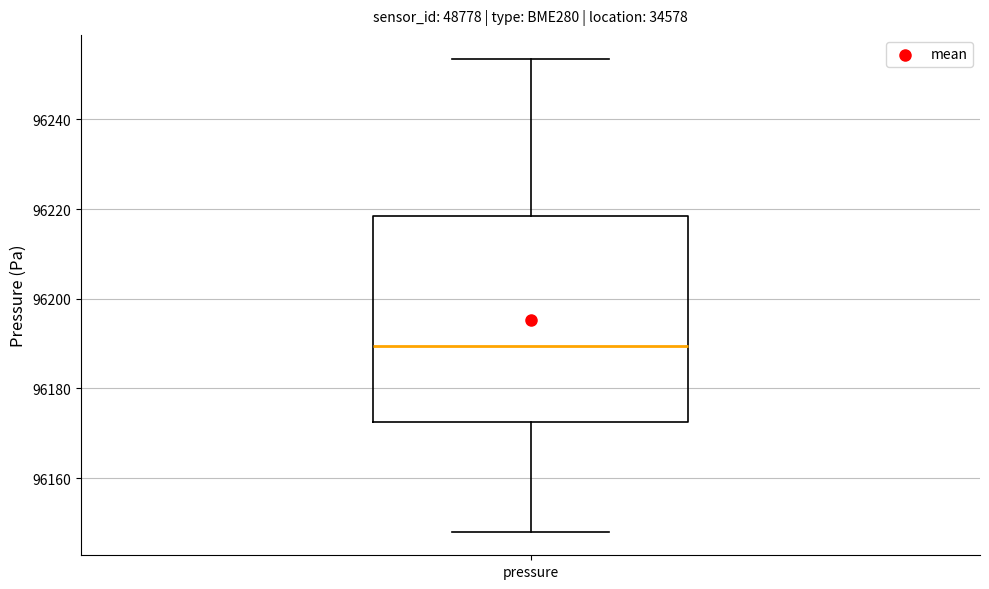

Where is the lower edge of the box for pressure on the y-axis? The values are not printed on the chart, so give them approximately, as read against the axis.

96172